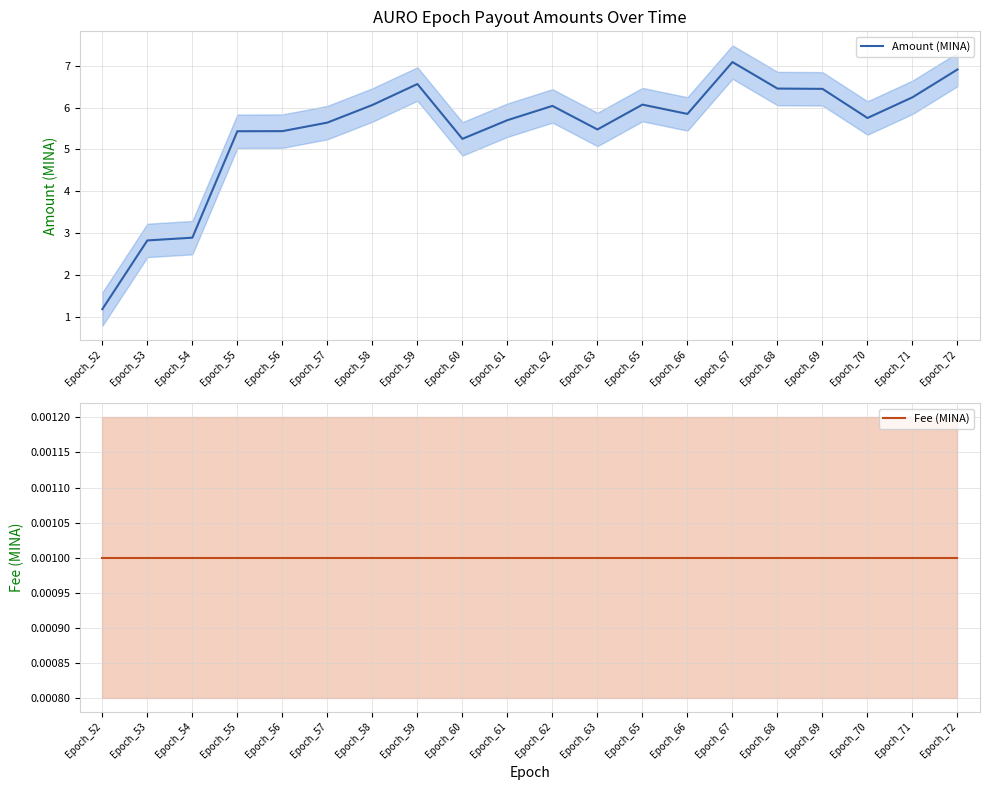

Which series has the largest range (max minus min)?

Amount